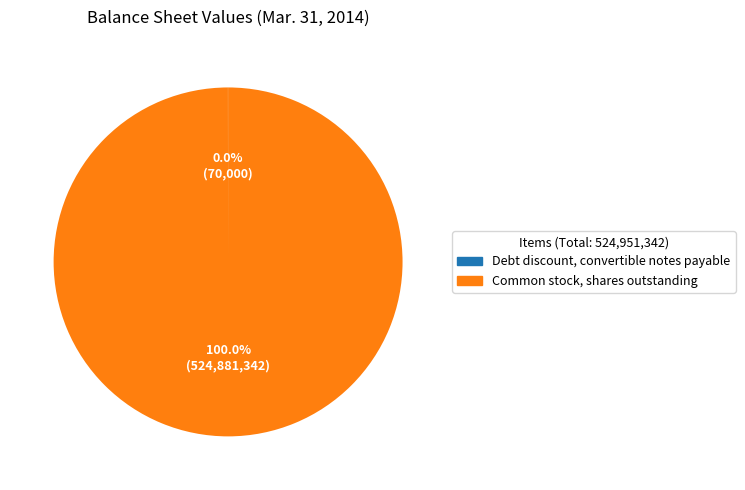

Is there any slice that represents more than half of the pie?

Yes